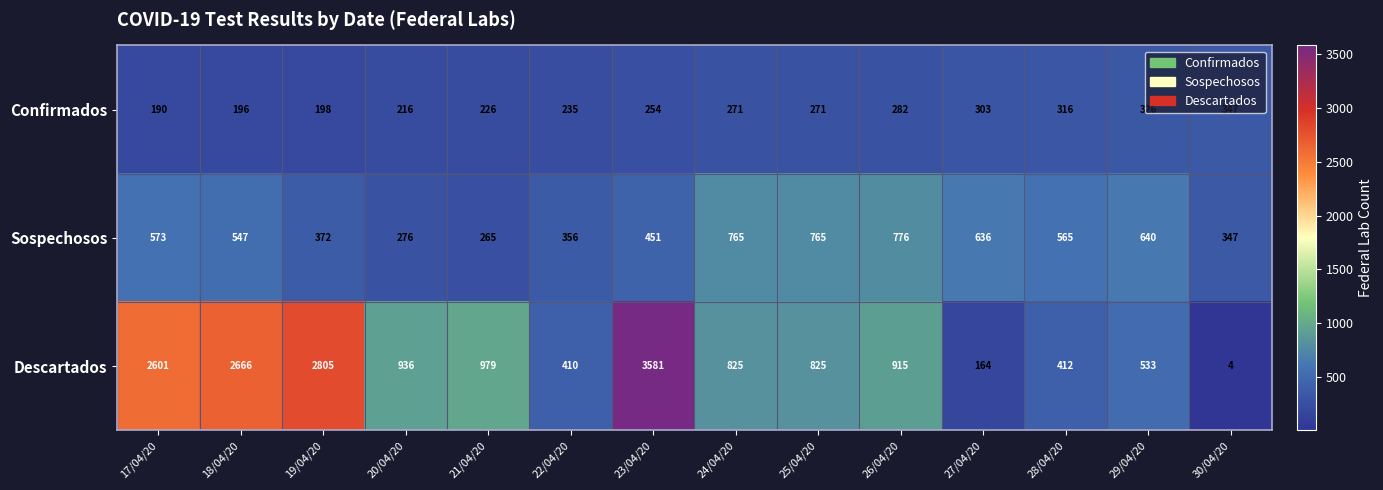

What is the sum of the Sospechosos values at 30/04/20 and 25/04/20?

1112